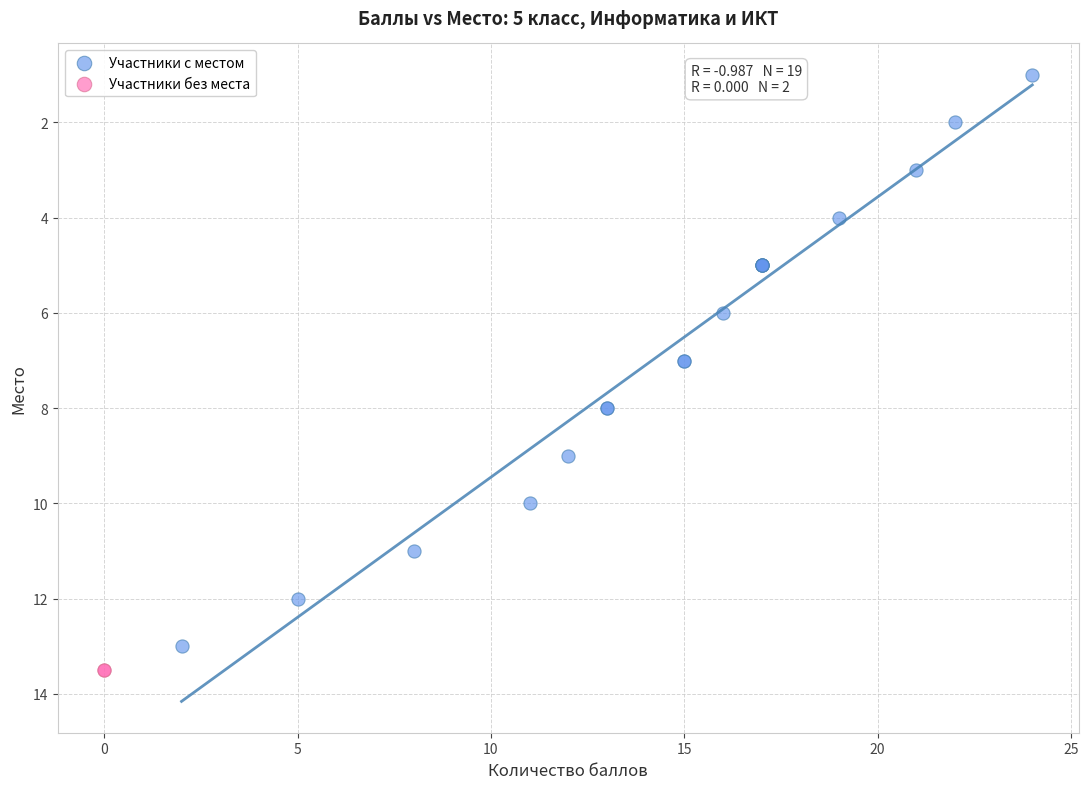

Which series contains the highest Y value?

Участники без места